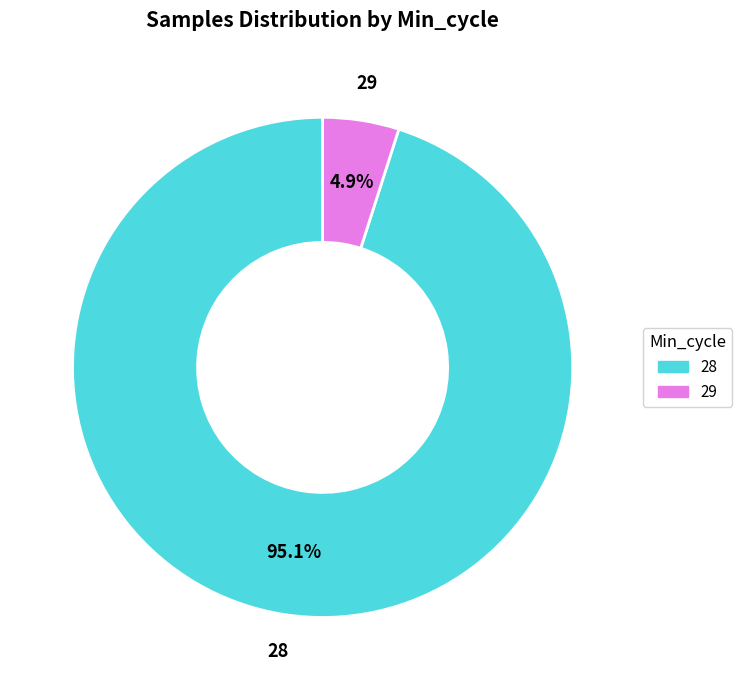

Does any single category account for the majority?

Yes